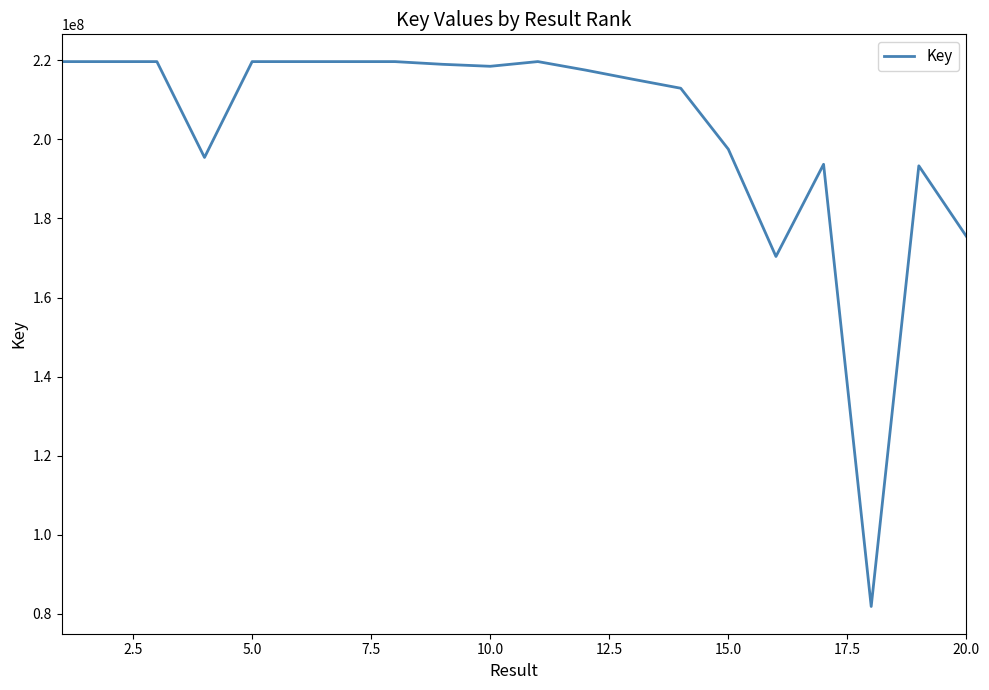

Count the number of categories in the chart.

20